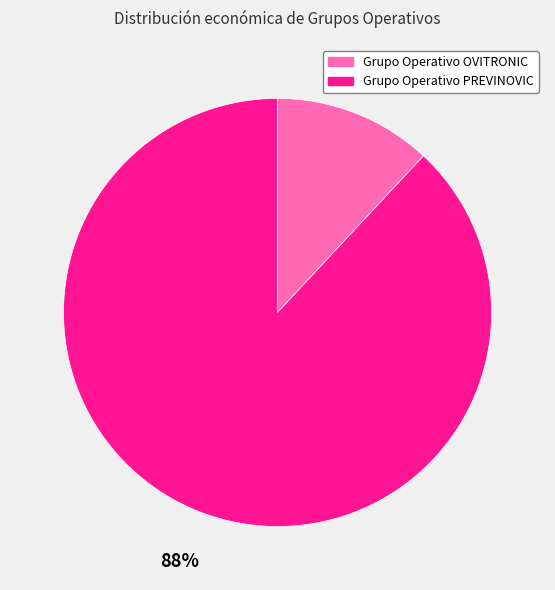

What is the ratio of the value at Grupo Operativo OVITRONIC to the value at Grupo Operativo PREVINOVIC?

0.1